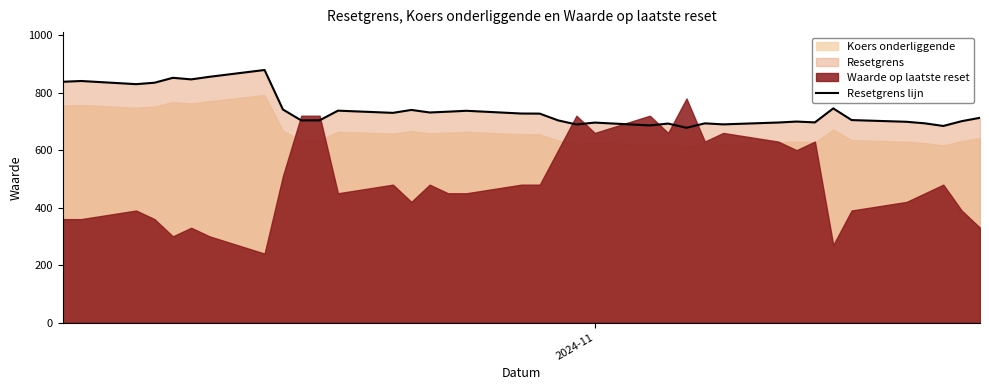

What is the average value?

739.3